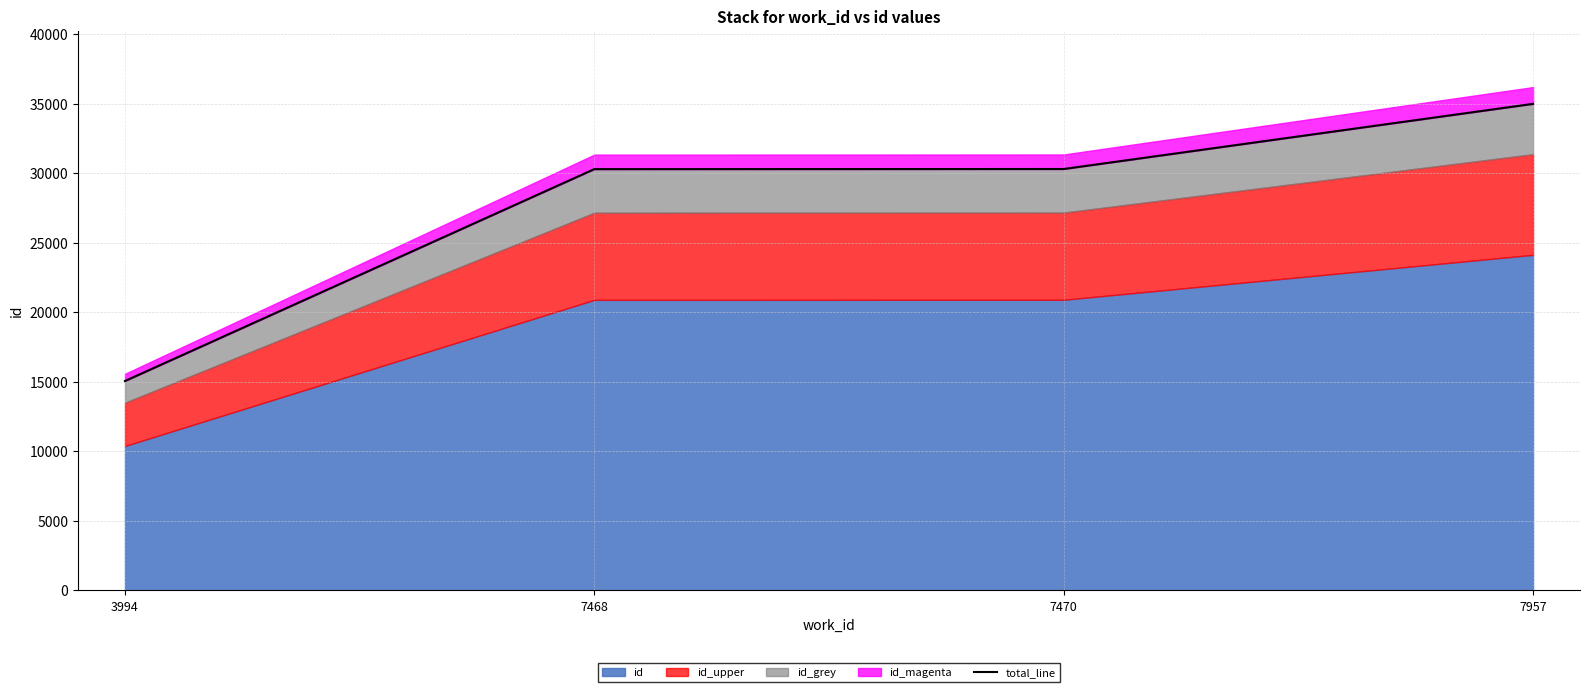

True or false: there are more than 2 points higher than both neighbors.

False